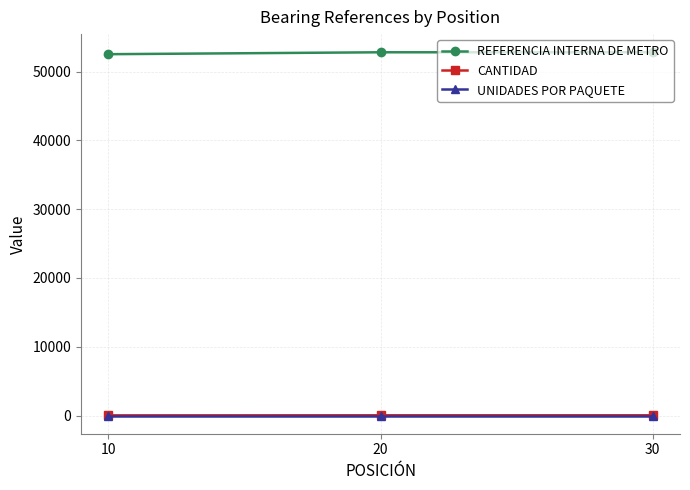

The value of REFERENCIA INTERNA DE METRO at 10 is 52531. True or false?

True